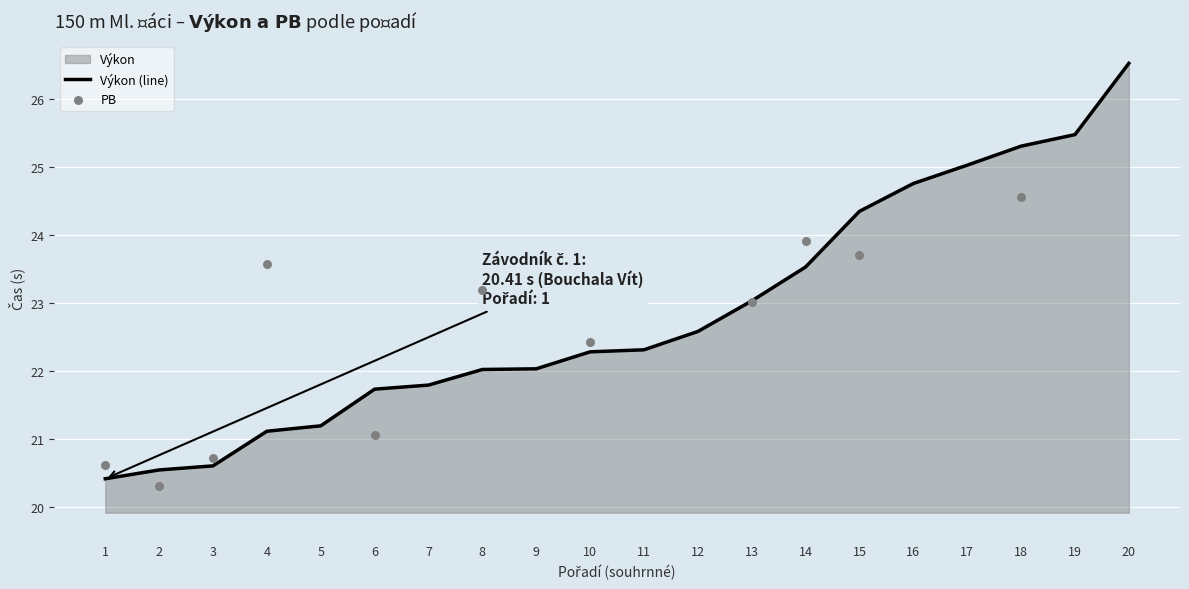

Between 7 and 13, which is larger?

13